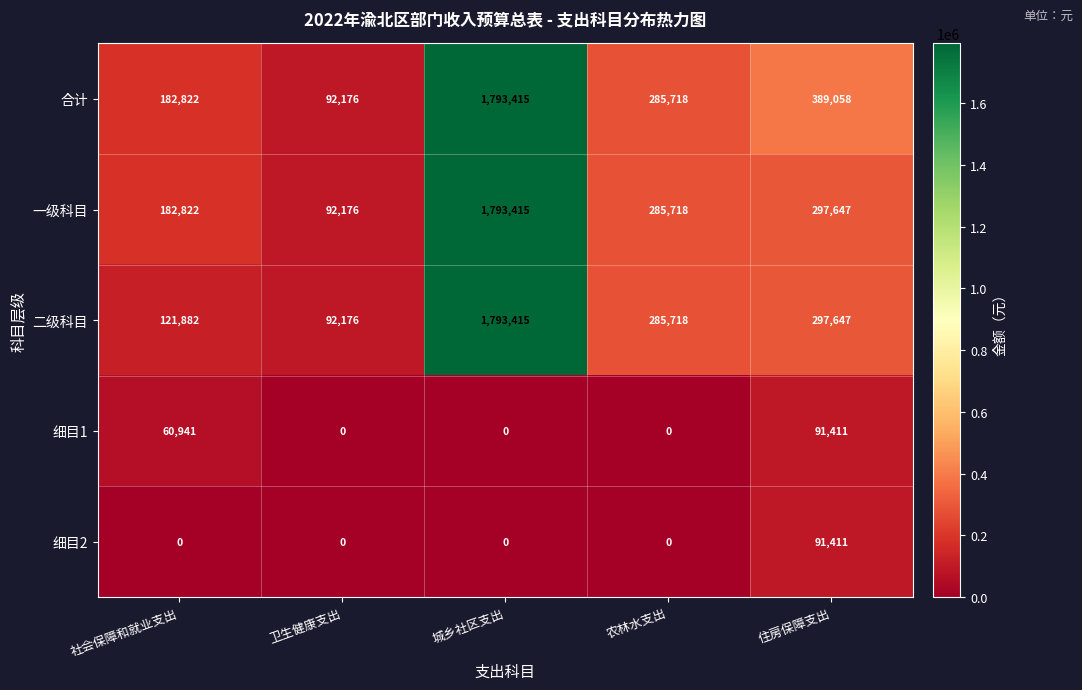

Which series changed the most between 社会保障和就业支出 and 住房保障支出?

合计